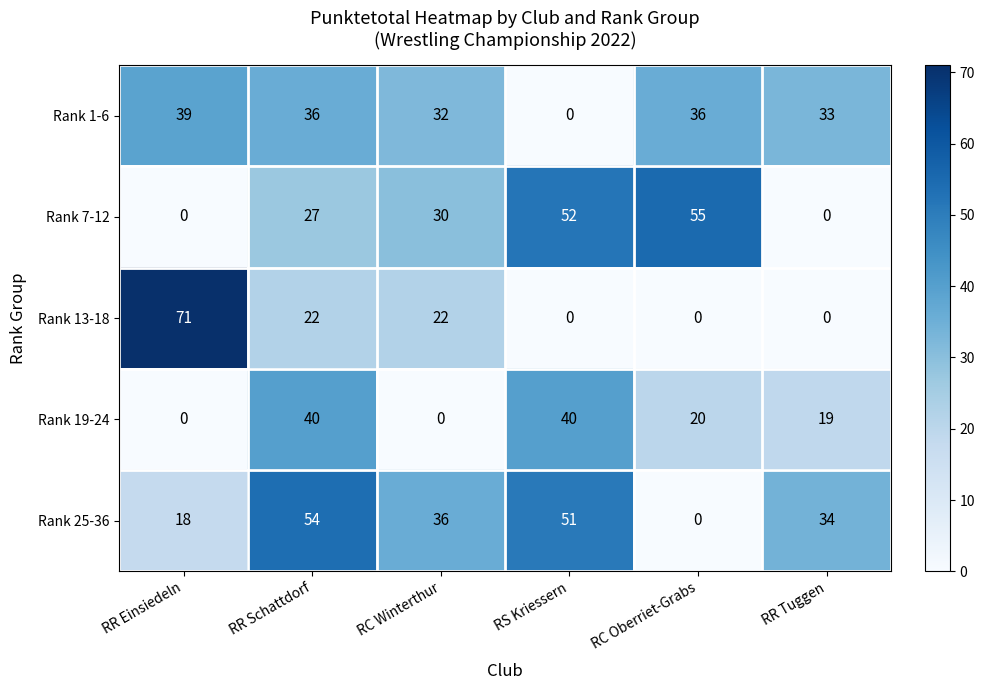

Read the Rank 1-6 value at RR Einsiedeln, to the nearest 10.

40